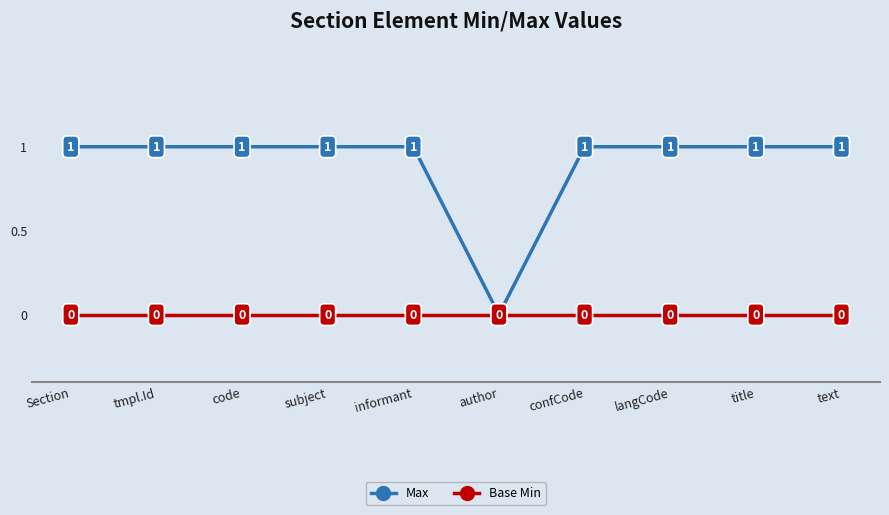

How many distinct data groups are displayed?

2